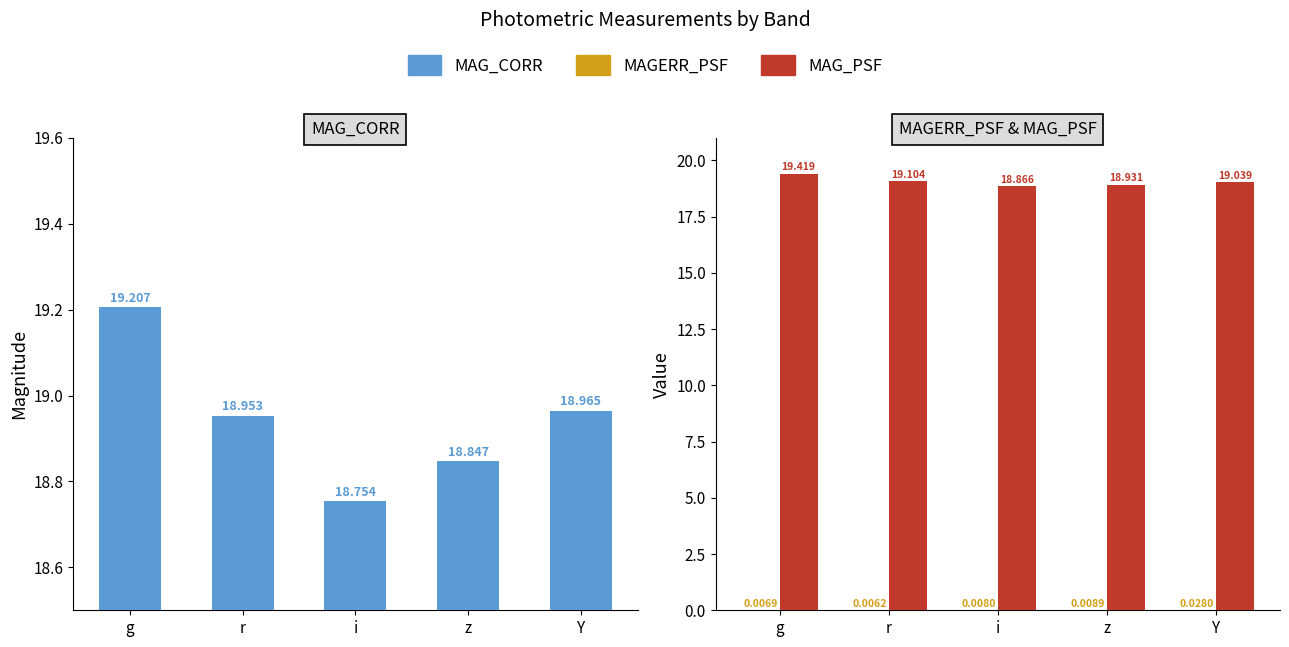

How many bars are there in each group?

3